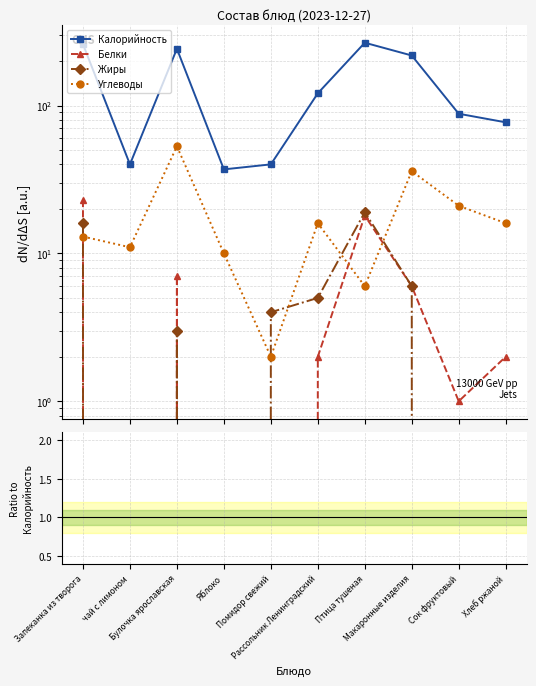

True or false: Жиры and Белки cross at least once.

False